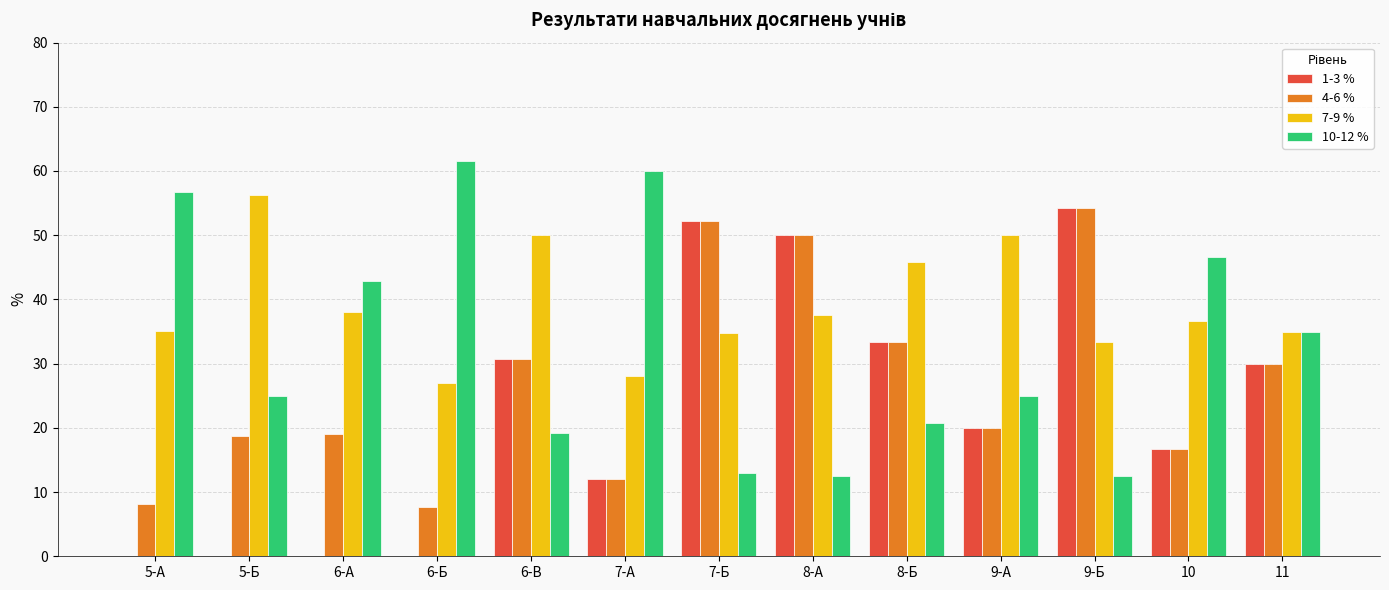

Which series has the largest total across all categories?

7-9 %